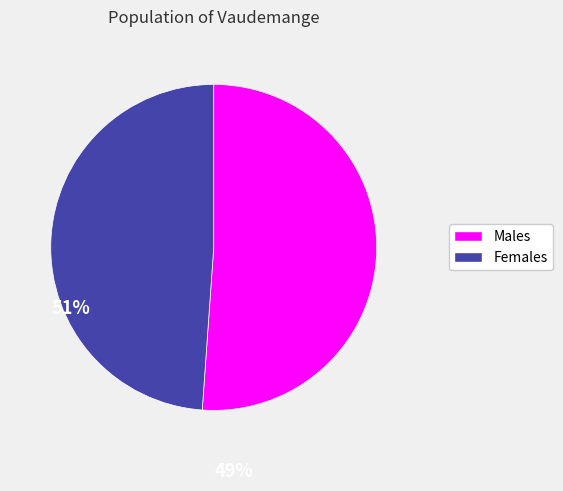

Is there any slice that represents more than half of the pie?

Yes